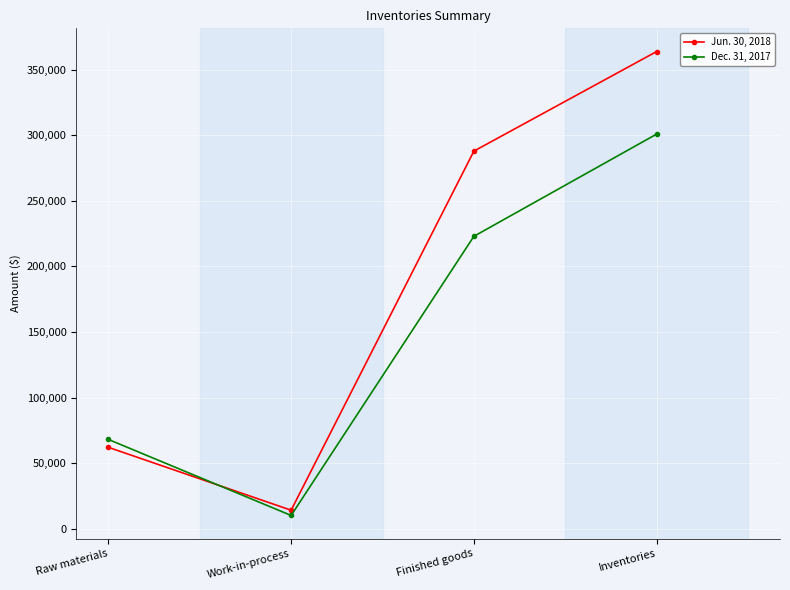

What is the difference between the Dec. 31, 2017 values at Raw materials and Inventories?

233000